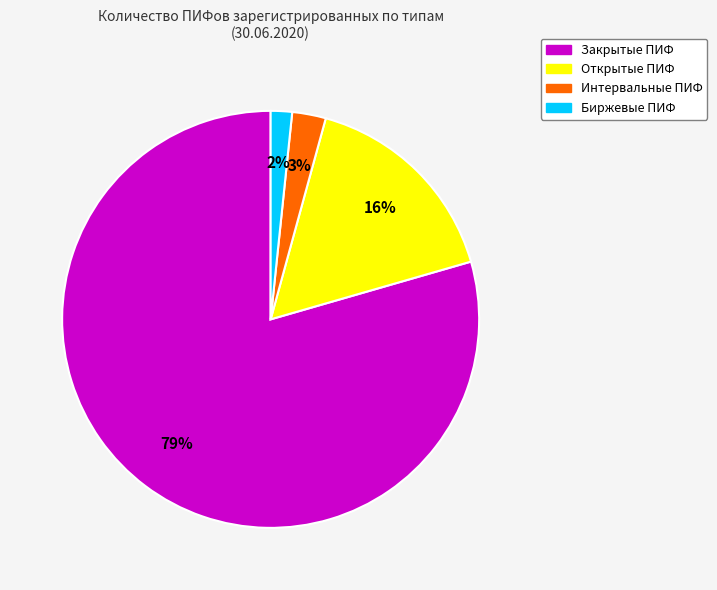

To the nearest percent, what is the average slice percentage?

25%